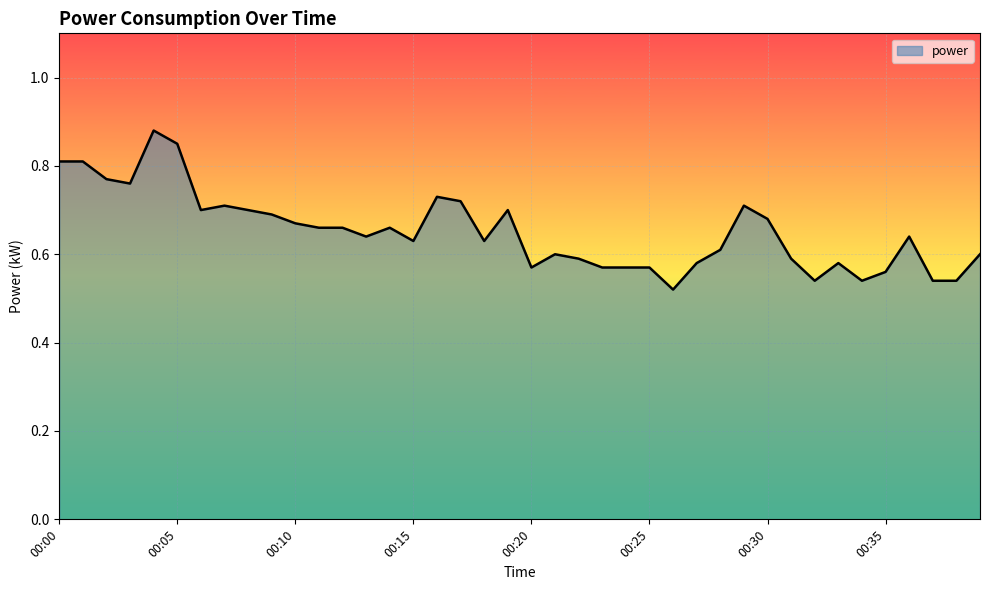

What is the value of the 39th point from the left?

0.5